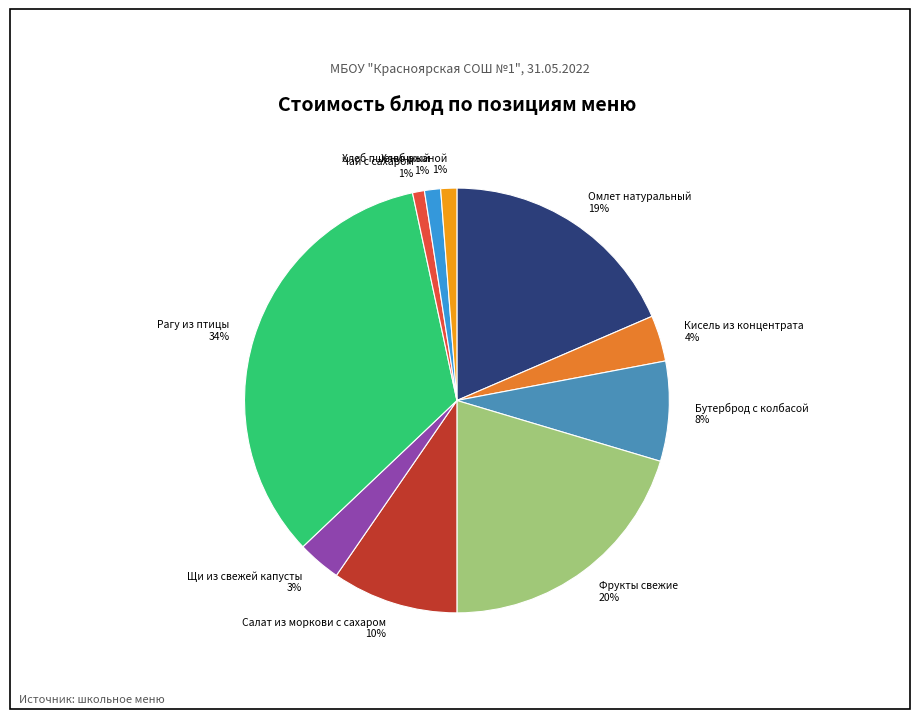

What percentage is the Бутерброд с колбасой slice, to the nearest percent?

8%